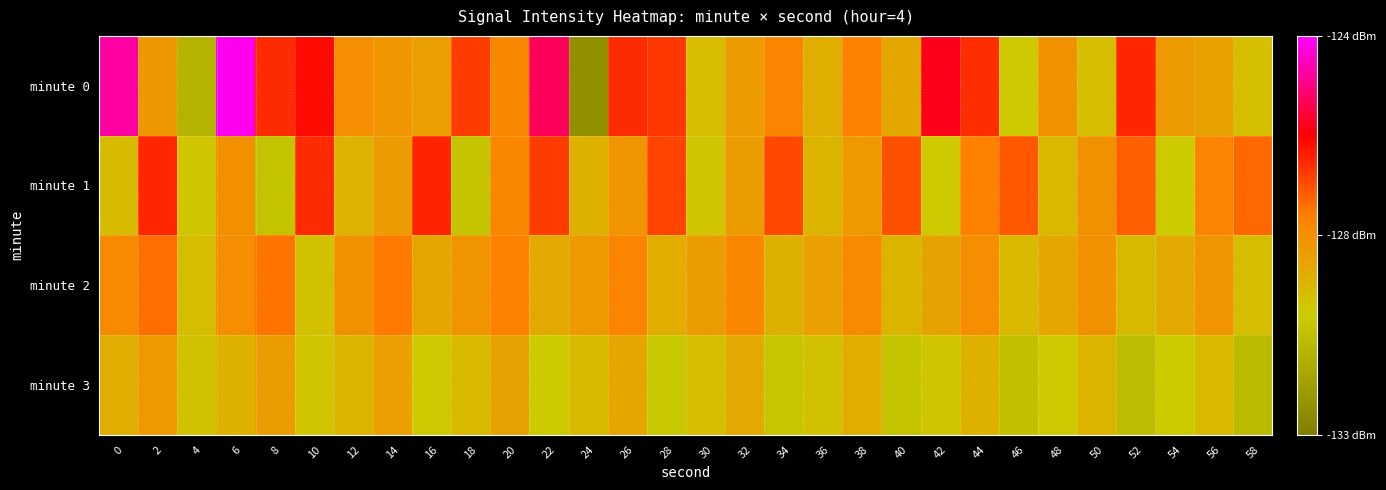

What is the difference between the highest and lowest values at 54?

1.5